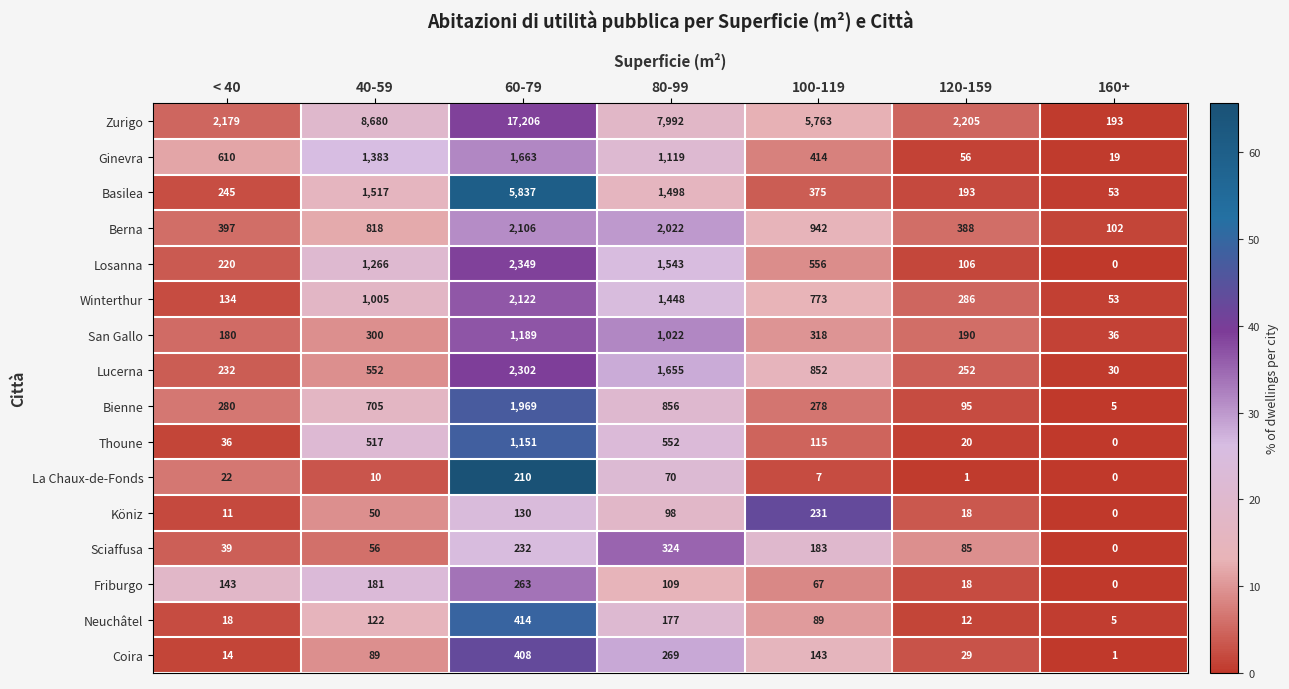

Rank the series at 80-99 from highest to lowest value.

Zurigo, Berna, Lucerna, Losanna, Basilea, Winterthur, Ginevra, San Gallo, Bienne, Thoune, Sciaffusa, Coira, Neuchâtel, Friburgo, Köniz, La Chaux-de-Fonds